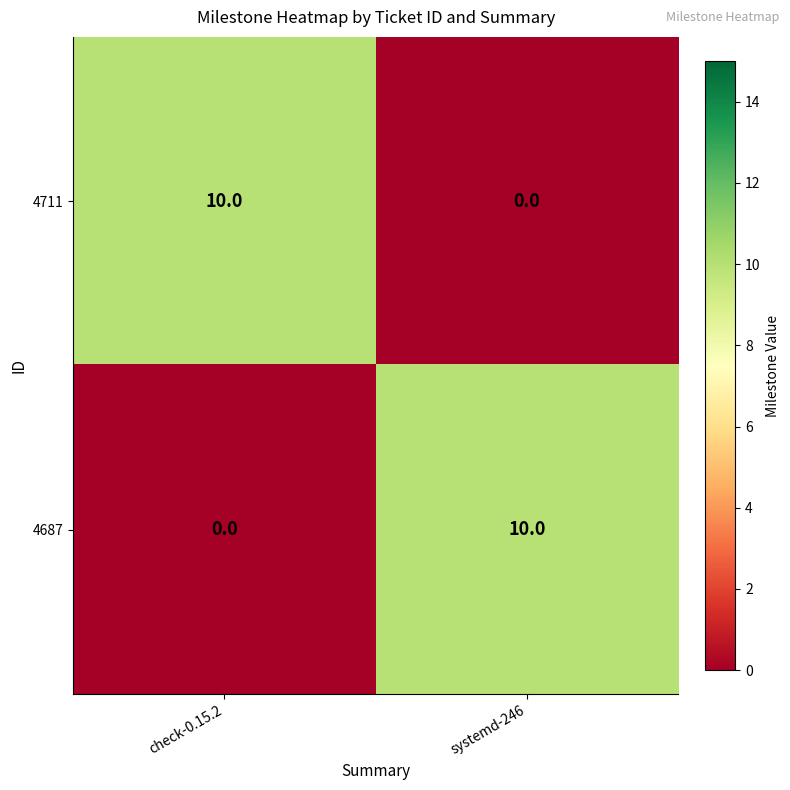

What value does the 4687 series have at systemd-246, to the nearest 10?

10